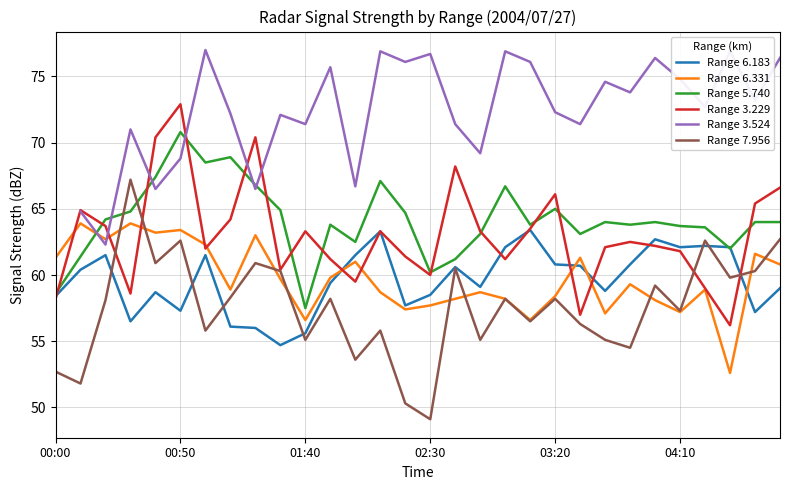

Which category has the highest value in the Range 5.740 series?

00:50